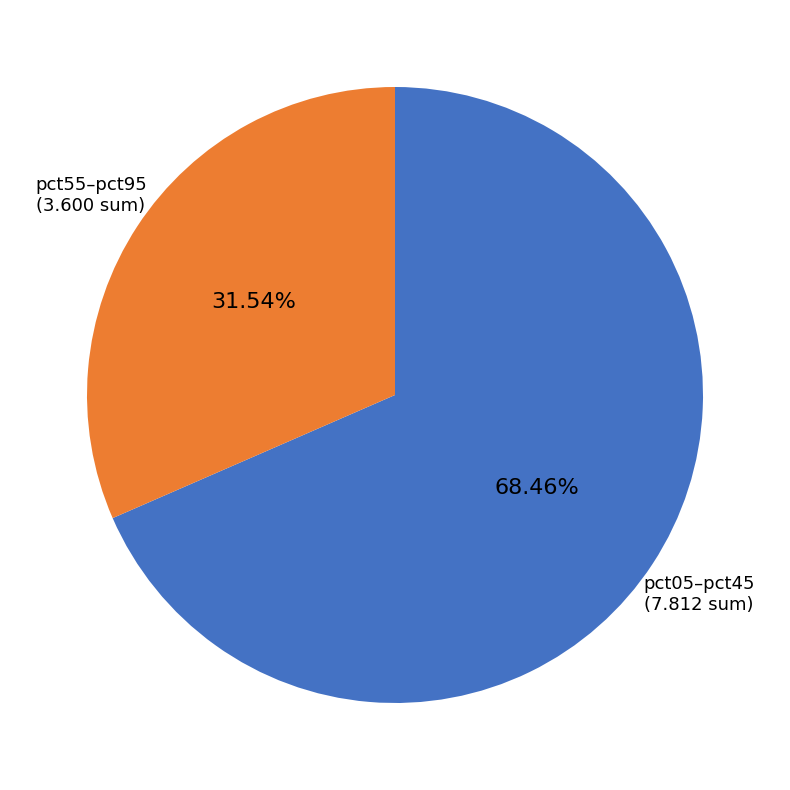

How many slices are in this pie chart?

2